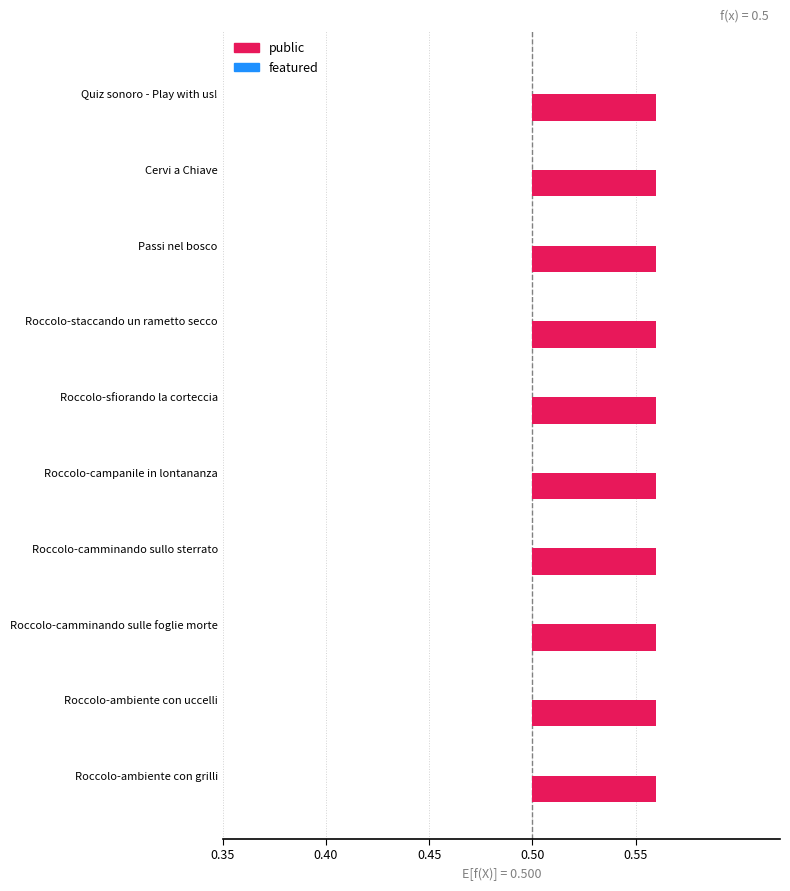

Count the number of categories in the chart.

10